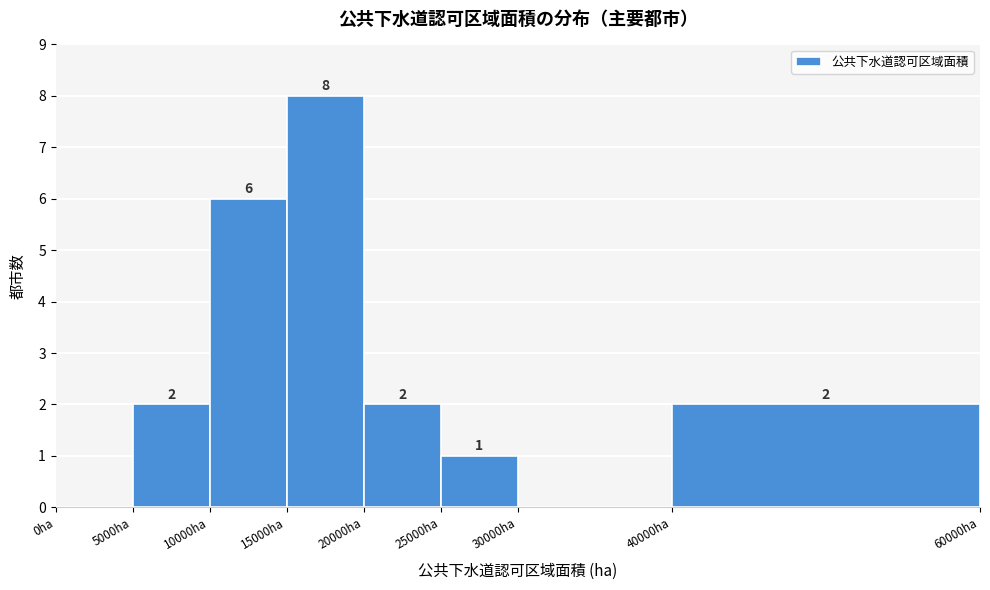

Which range on the x-axis has the tallest bar?

15000 to 20000